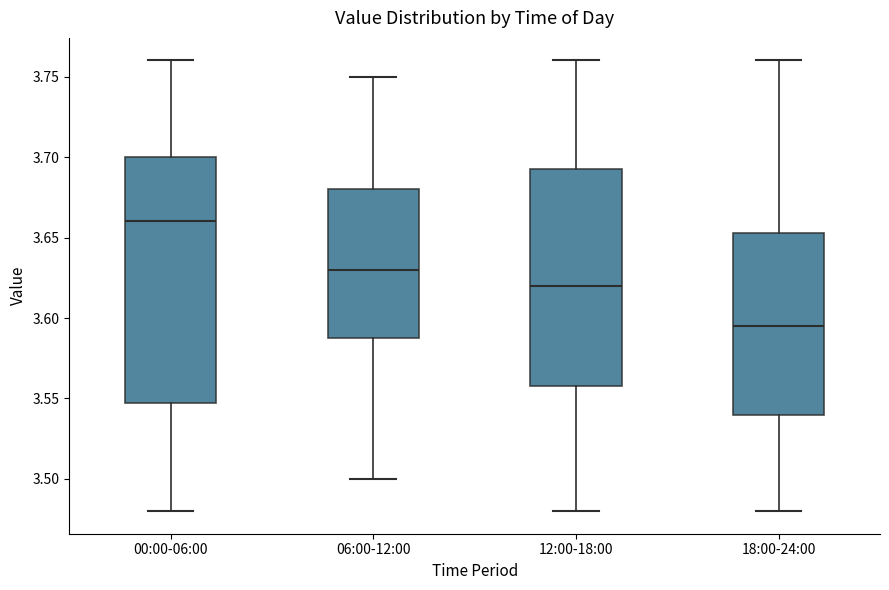

Reading left to right, transcribe this box plot: for each box, give where its median line is, the range the box spans, and where its two whiskers end, as read against the y-axis. The values are not printed on the chart, so give them approximately, as read against the axis.

00:00-06:00: median 3.660, box 3.550 to 3.700, whiskers 3.480 to 3.760
06:00-12:00: median 3.630, box 3.590 to 3.680, whiskers 3.500 to 3.750
12:00-18:00: median 3.620, box 3.560 to 3.695, whiskers 3.480 to 3.760
18:00-24:00: median 3.595, box 3.540 to 3.655, whiskers 3.480 to 3.760